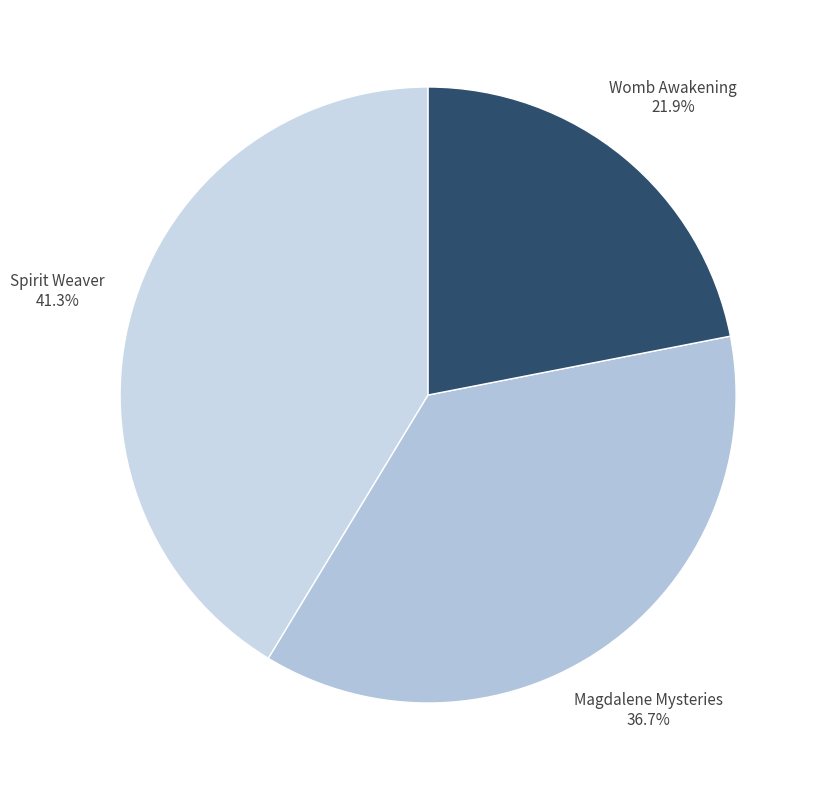

Rank the categories by value from lowest to highest.

Womb Awakening, Magdalene Mysteries, Spirit Weaver